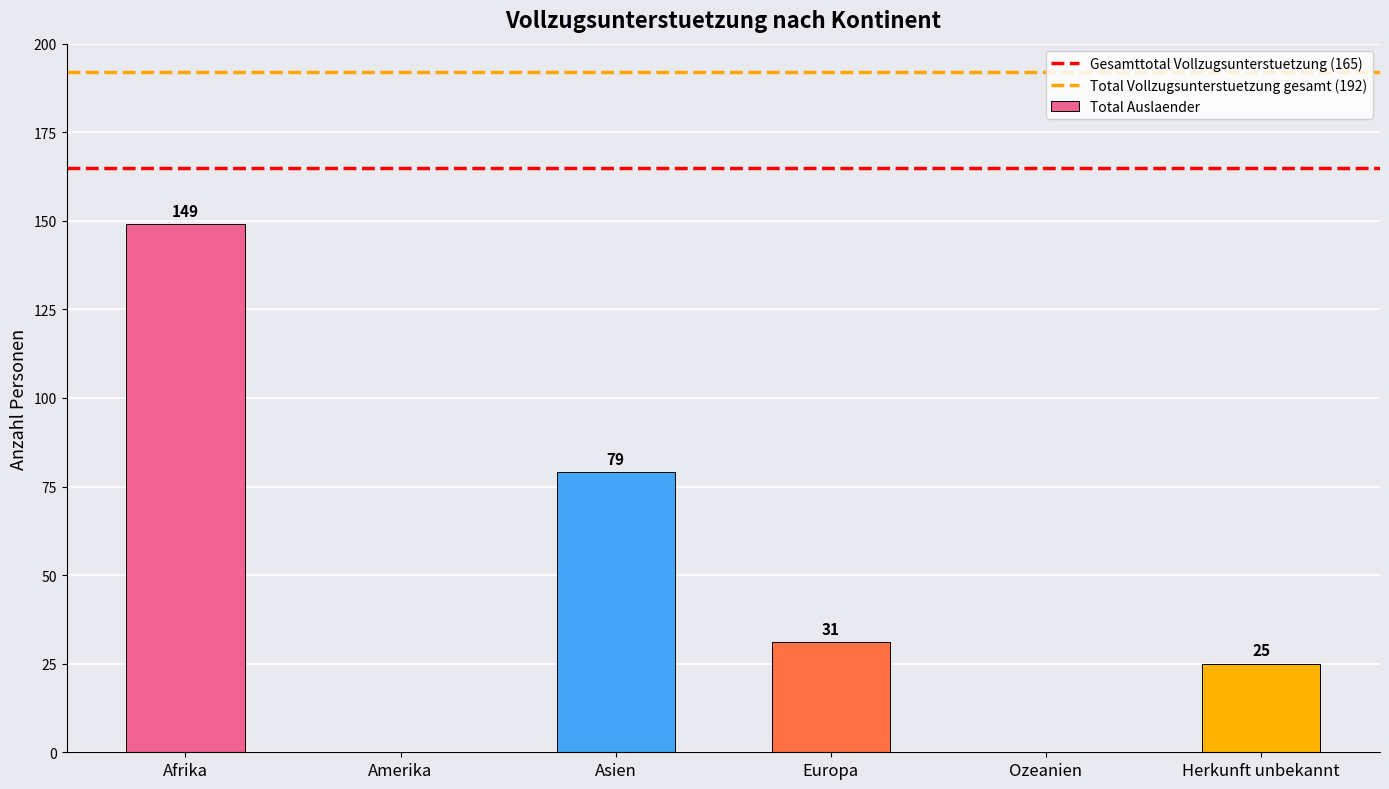

What is the sum of the values at Afrika and Europa?

180